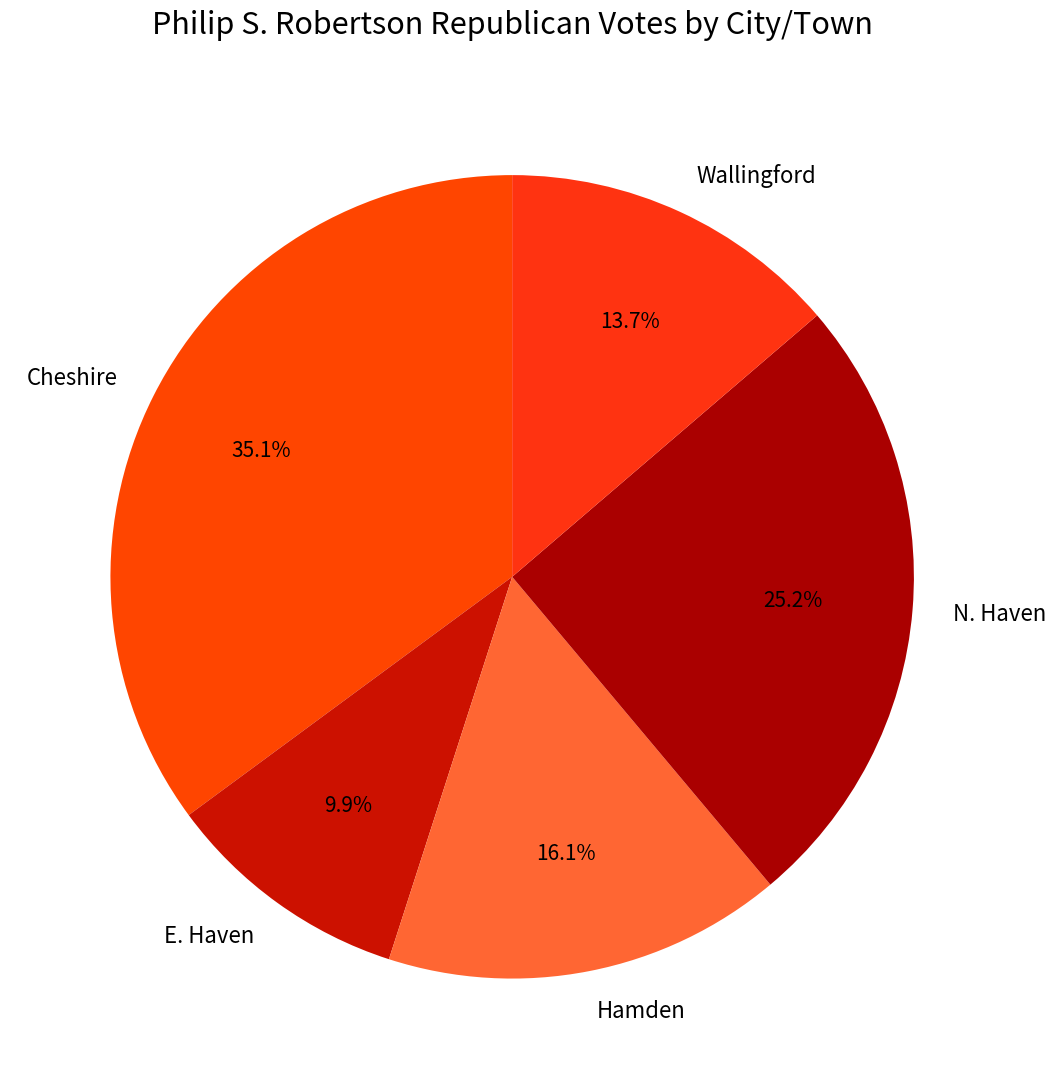

How much of the chart is everything except Wallingford?

86.3%